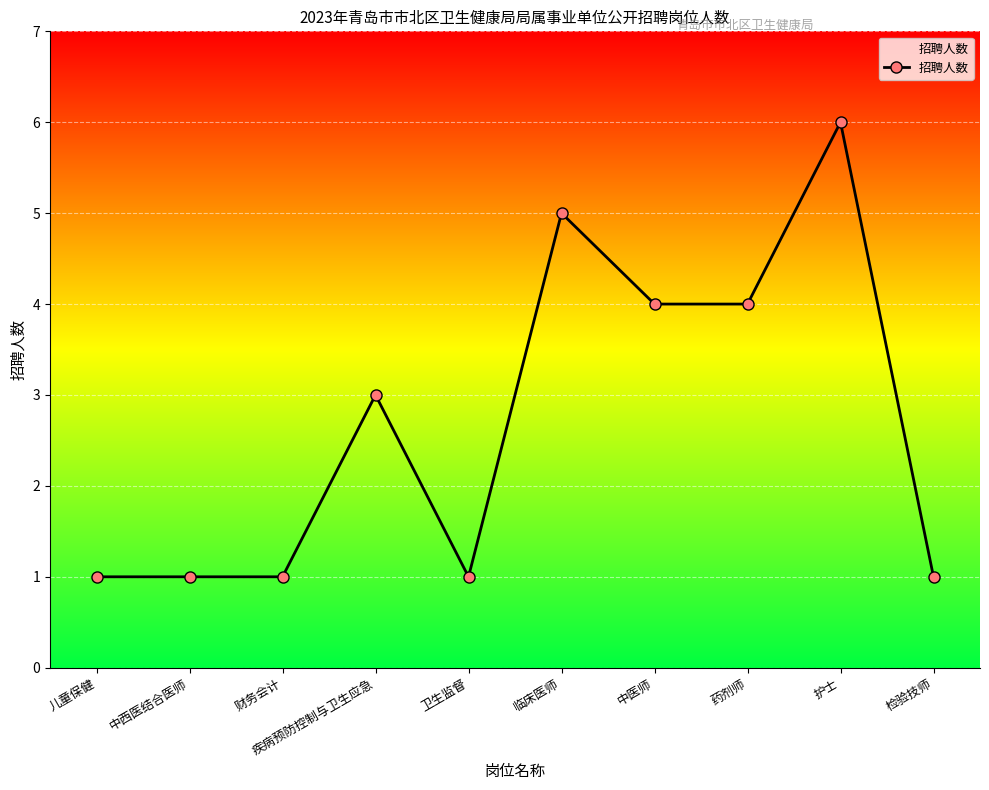

Which has a higher value, 检验技师 or 护士?

护士